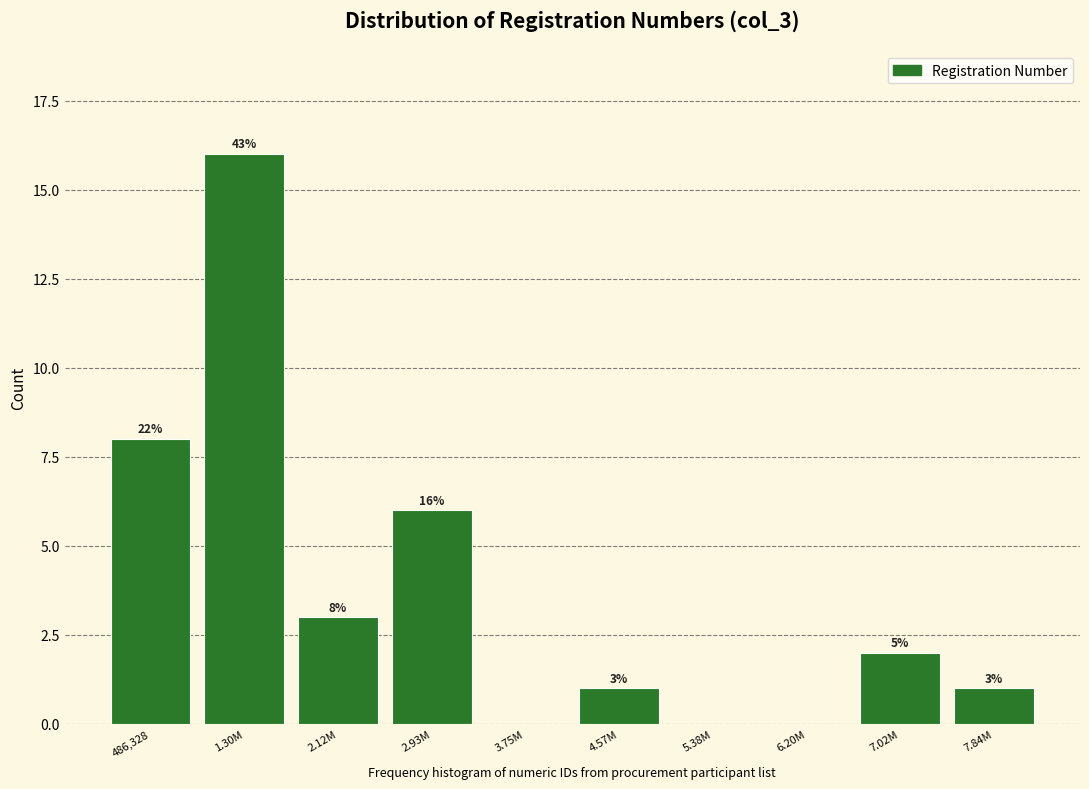

Reading left to right, what are all the values shown in this chart?

486,328=8	1.30M=16	2.12M=3	2.93M=6	3.75M=0	4.57M=1	5.38M=0	6.20M=0	7.02M=2	7.84M=1